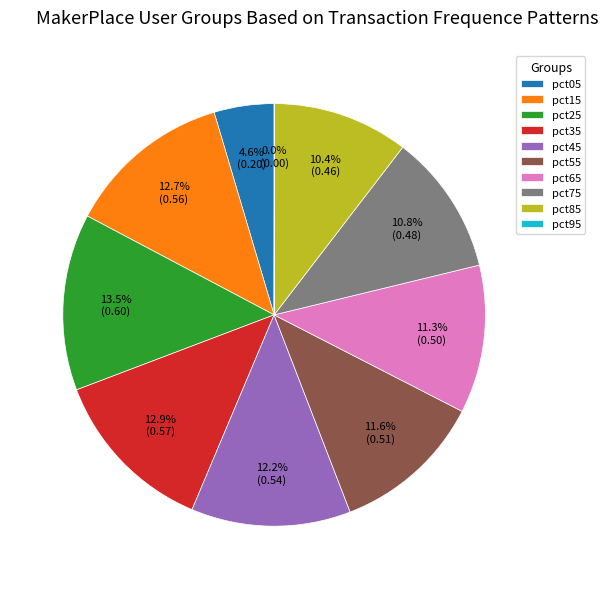

Is the sum of pct55 and pct35 greater than half?

No